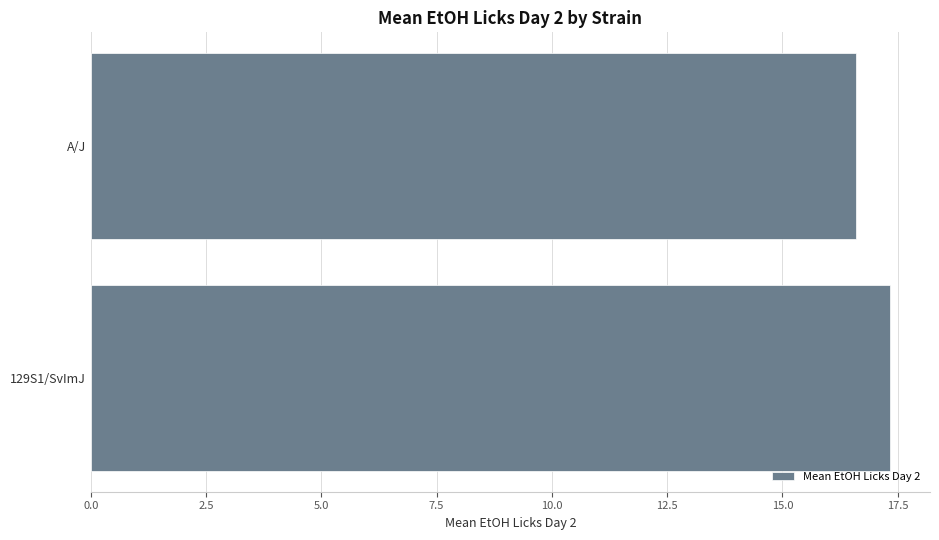

At which category does the chart reach its peak across all series?

129S1/SvImJ